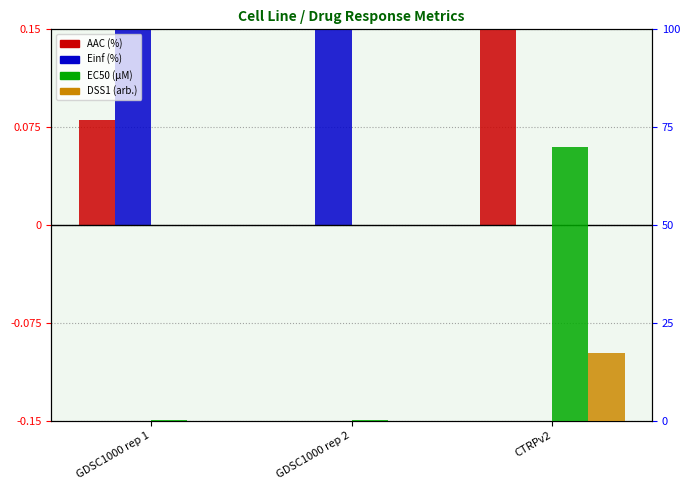

The DSS1 (arb.) series shows 0.2 at CTRPv2. True or false?

False